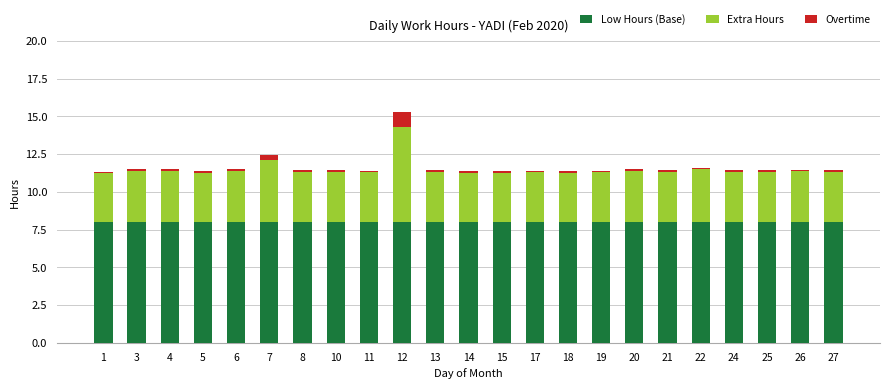

The value of Low Hours (Base) at 21 is 8.0. True or false?

True